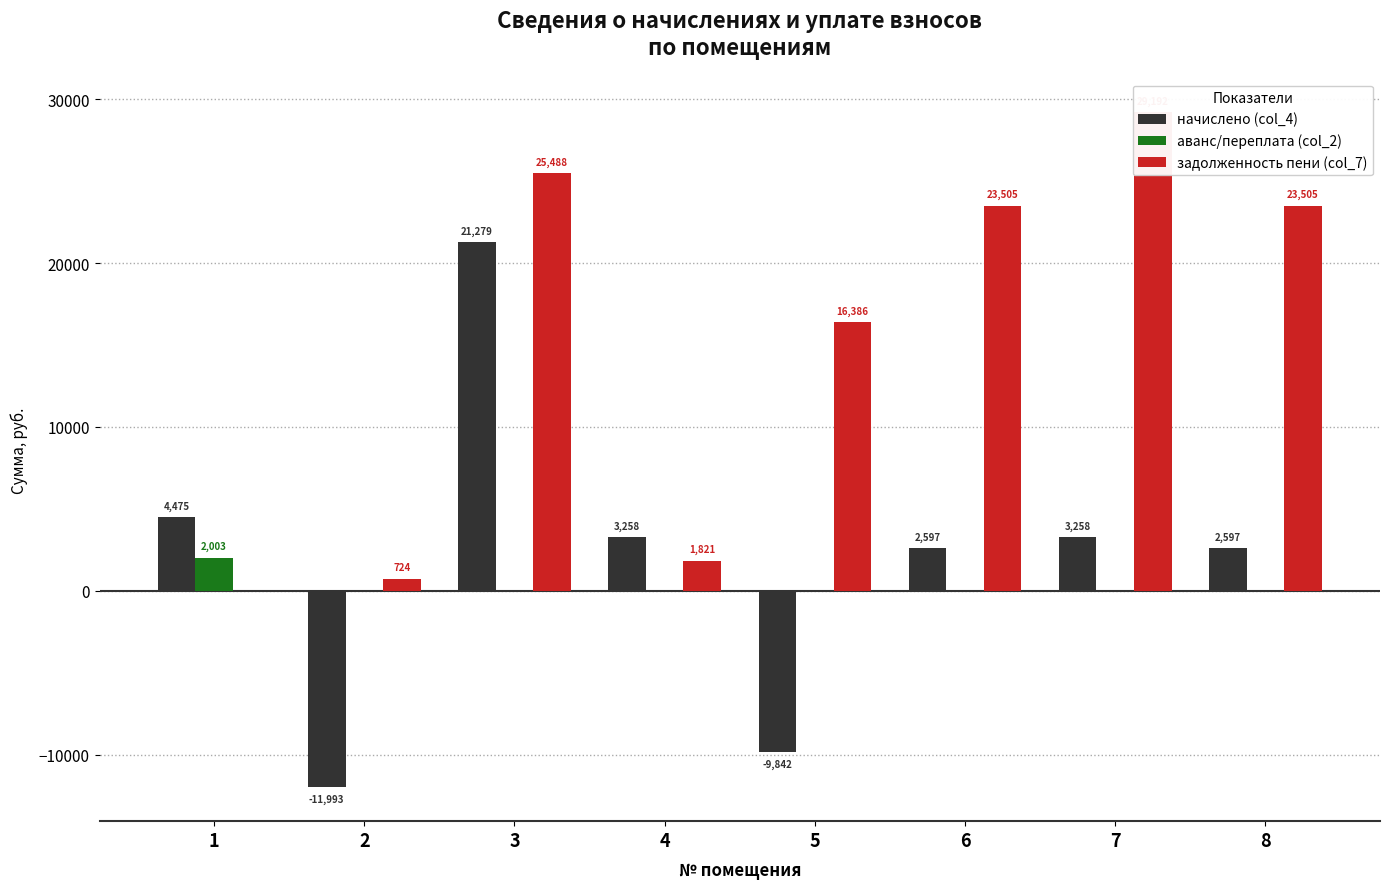

How many groups of bars are there?

8